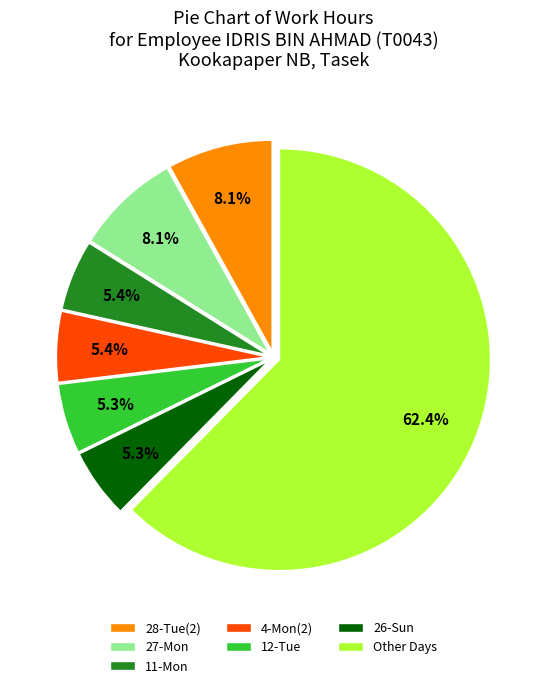

To the nearest percent, what is the average slice percentage?

14%